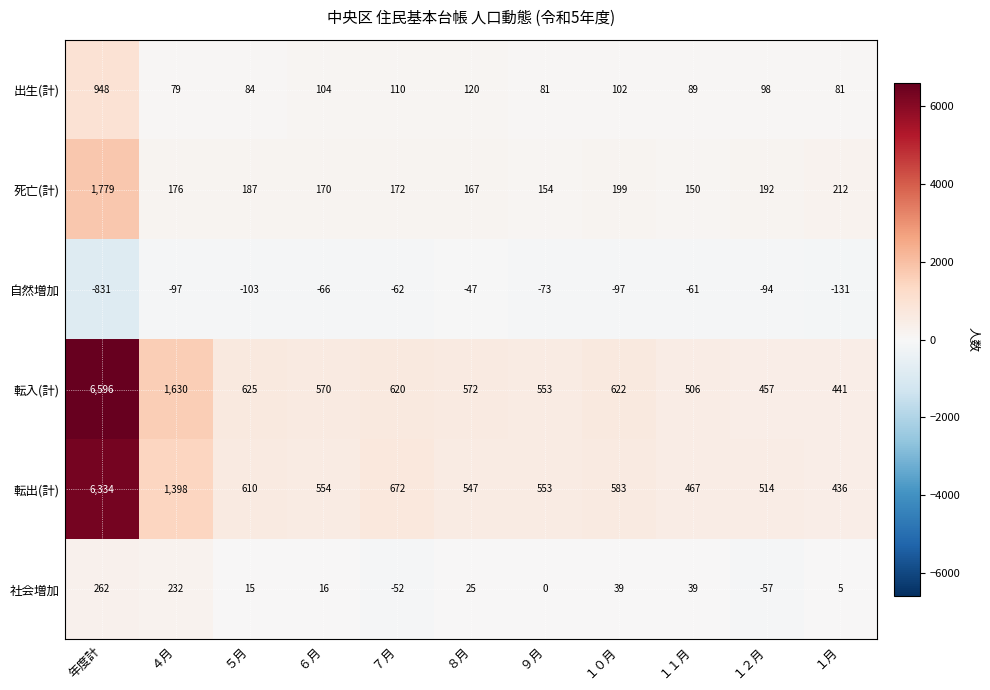

Is it true that 死亡(計) equals 235 at １１月?

False